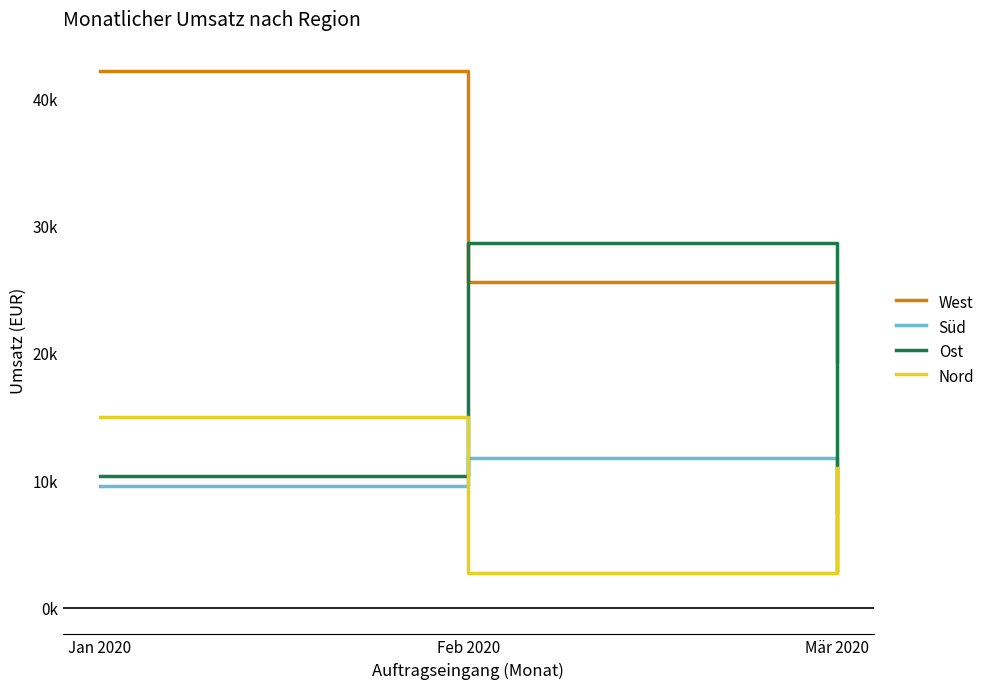

What is the difference between the second highest and minimum values in the Ost series?

7384.9